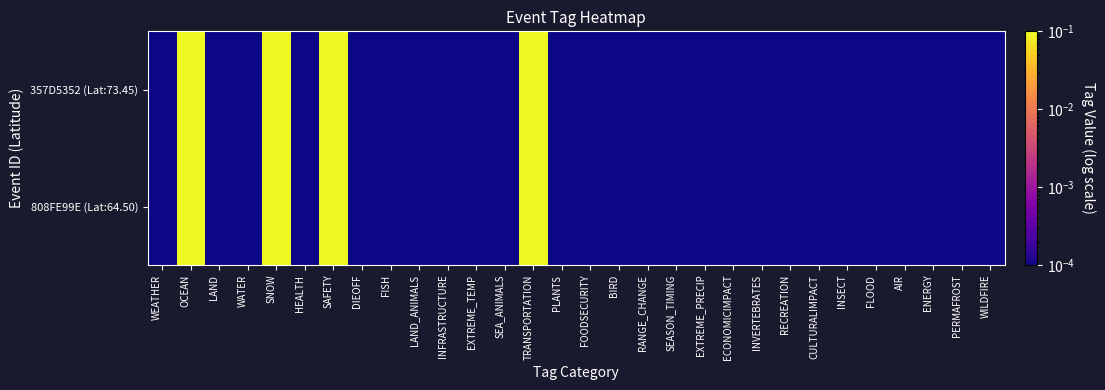

Which series has the widest spread of values?

357D5352 (Lat:73.45)